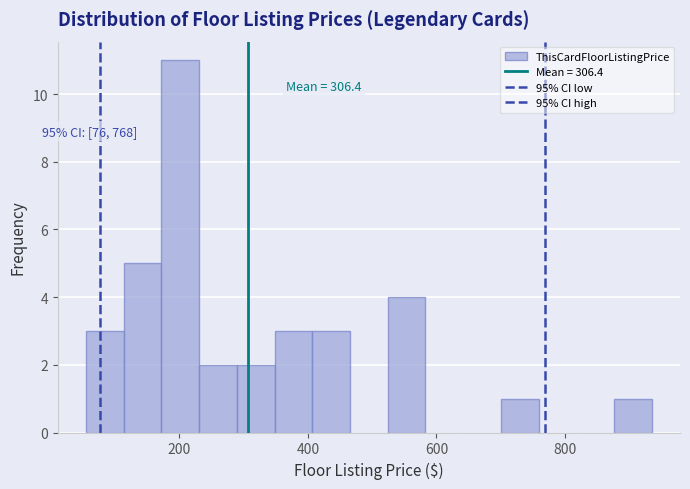

Around what value on the x-axis is the tallest bar? Give the approximate position of its centre, as read against the axis.

200